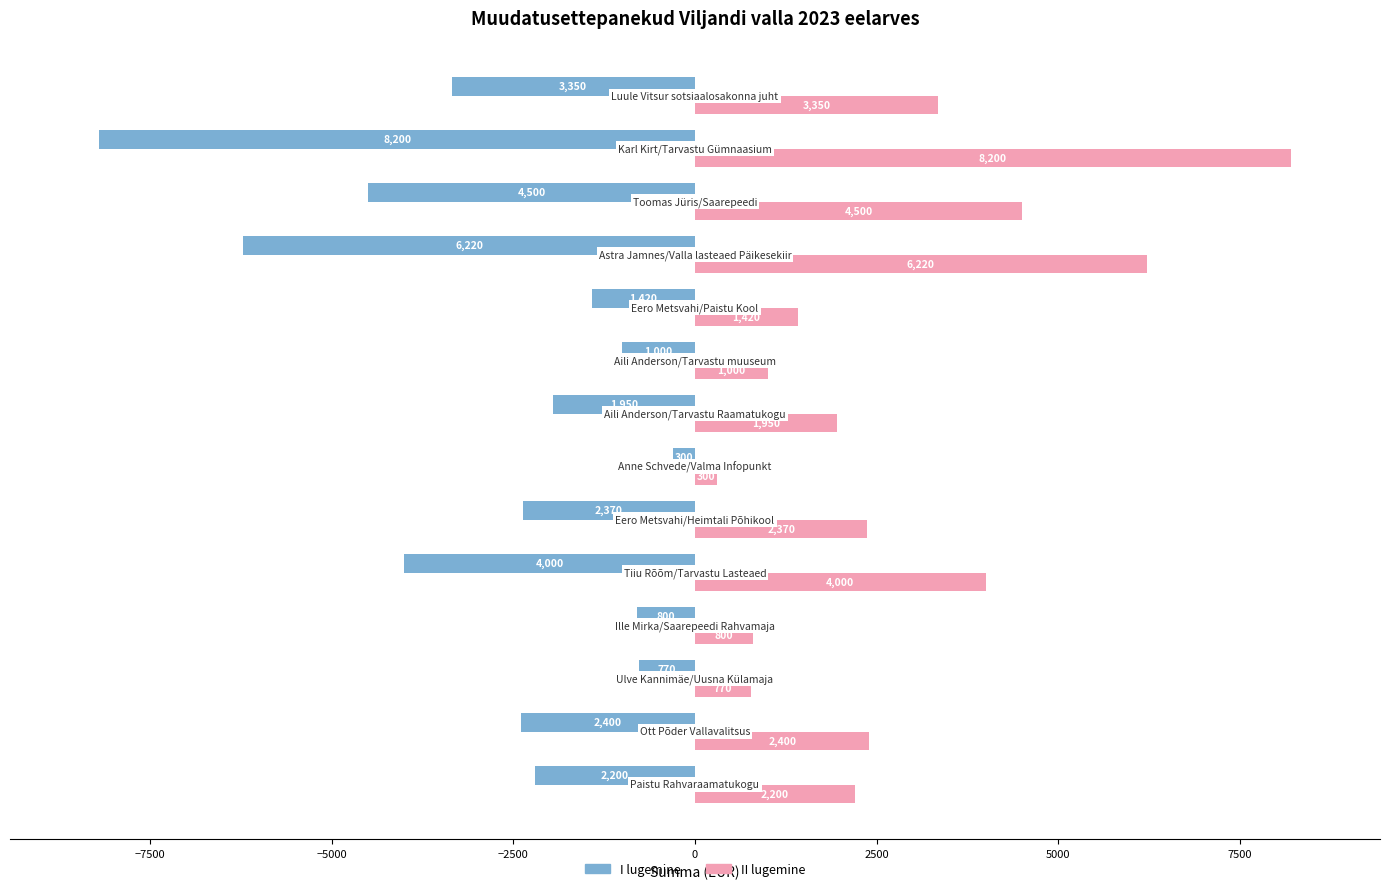

What is the difference between the second highest and minimum values in the II lugemine series?

5920